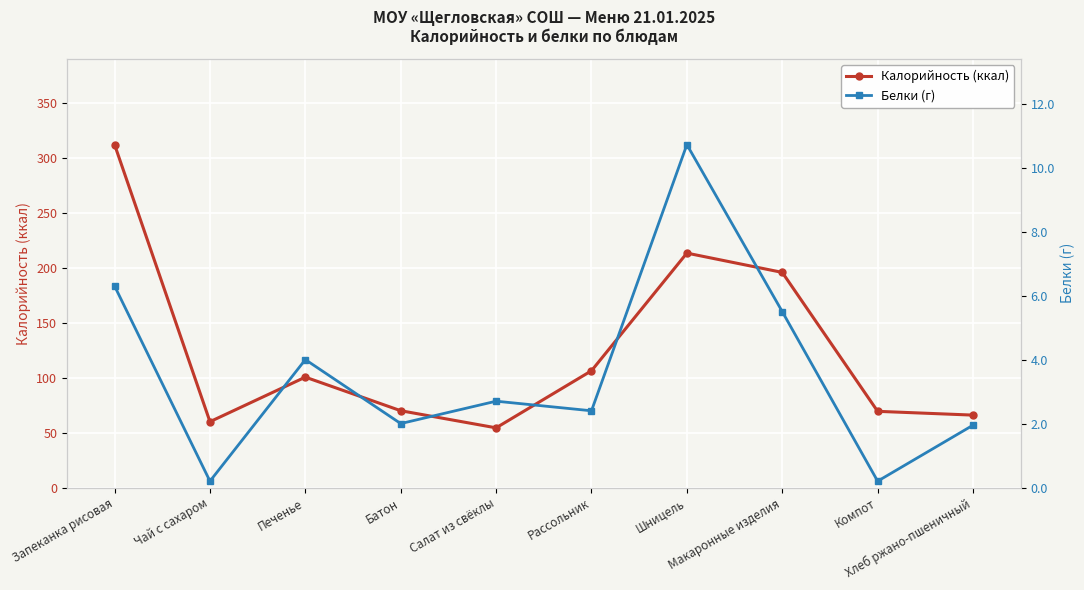

What is the value of the Белки (г) point at the 4th from the left?

2.0